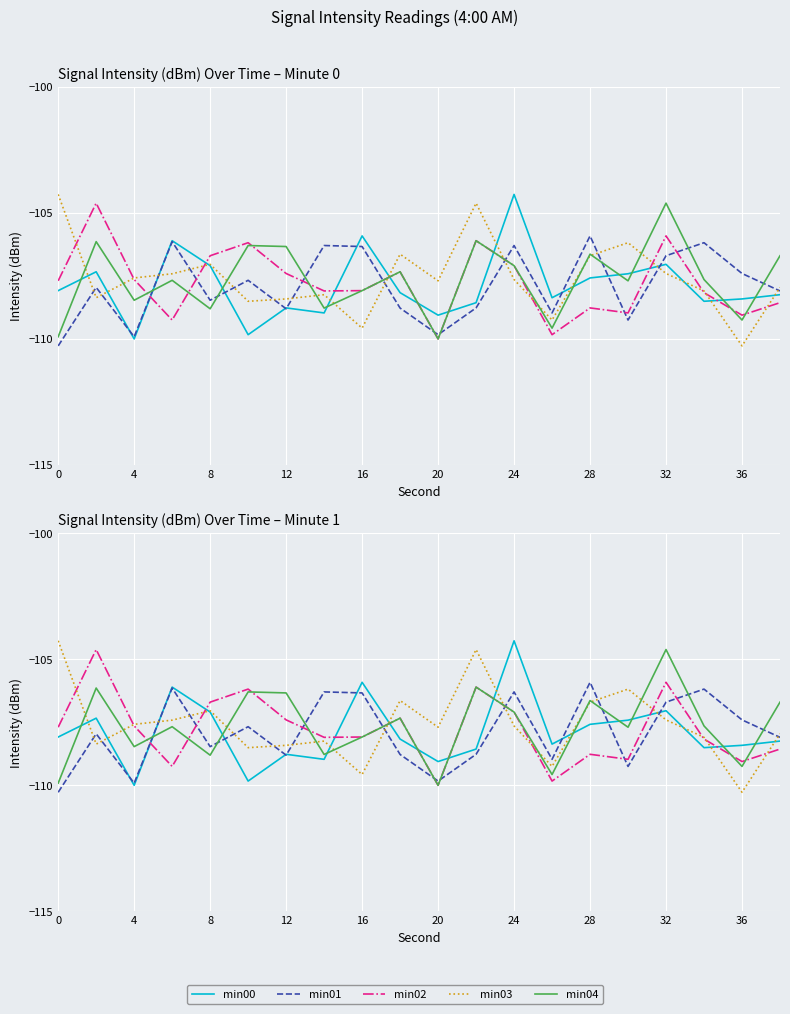

In min03, how many points are lower than both neighbors (excluding endpoints)?

6